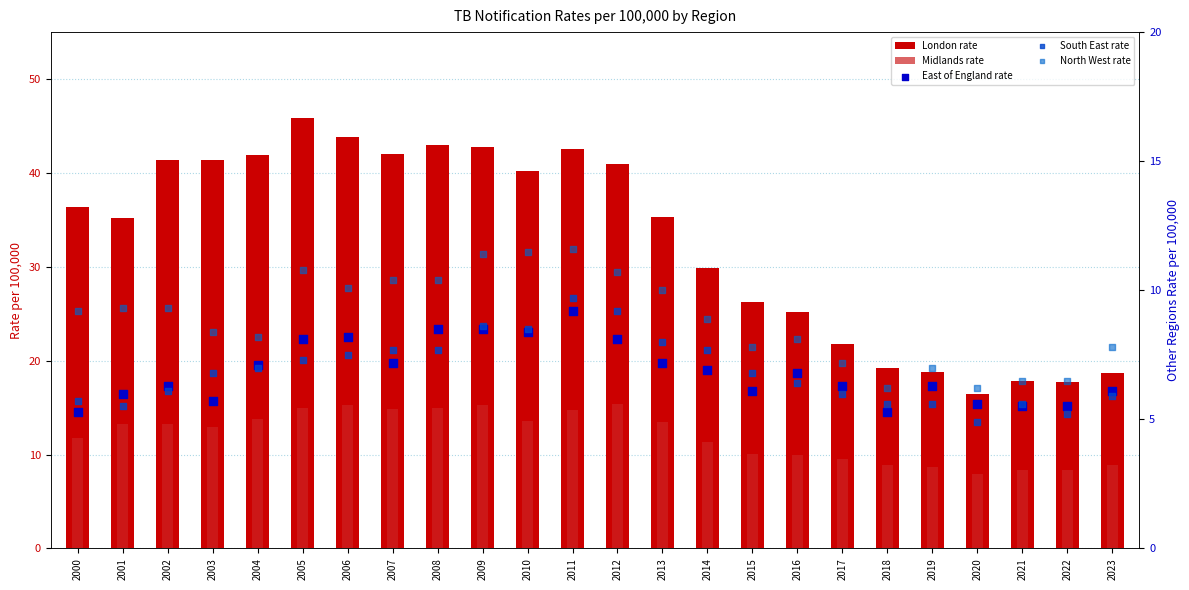

Which series has the widest spread of Y values?

London rate